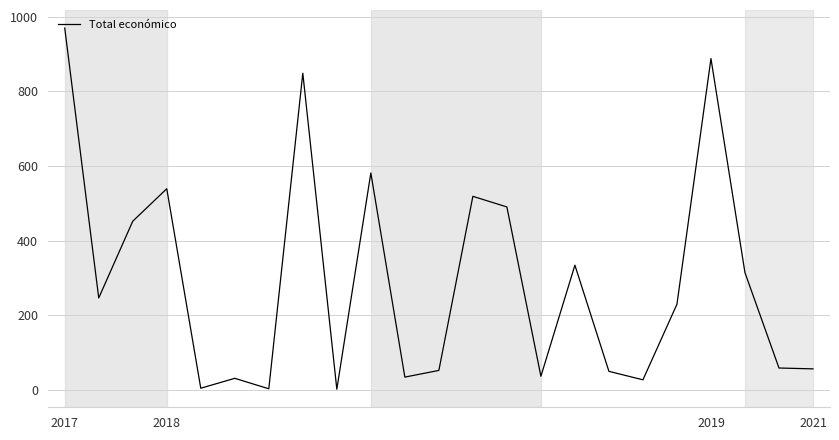

What is the maximum value shown in the chart?

969.5